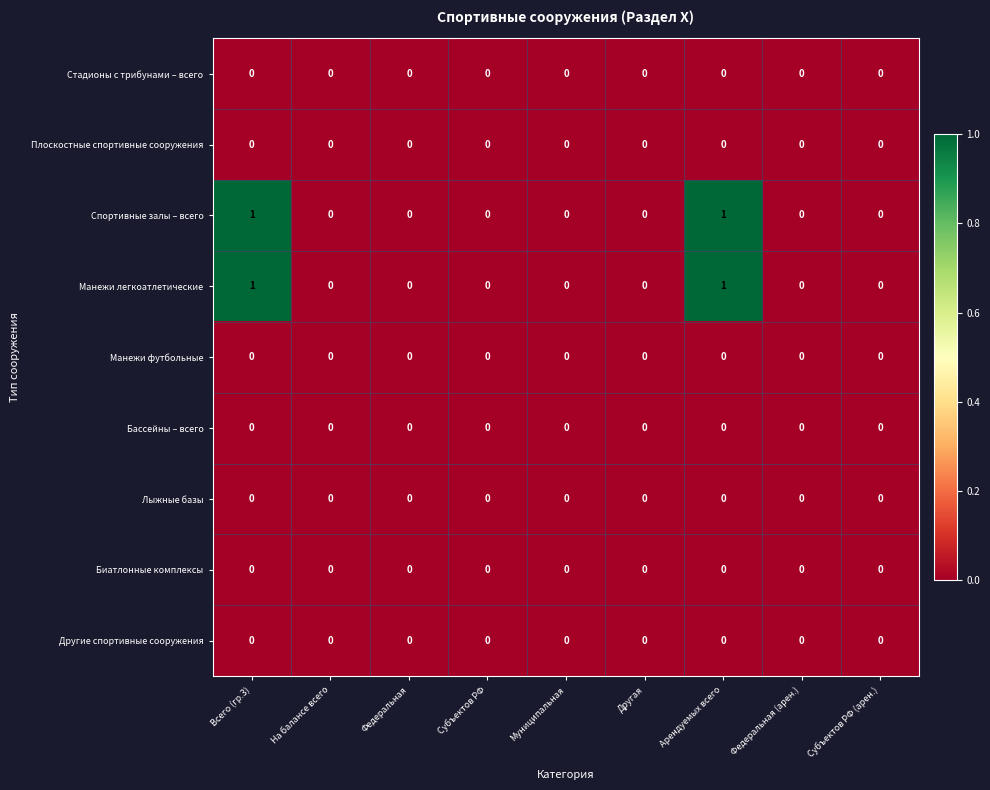

How many Манежи легкоатлетические values are between 0 and 1?

9